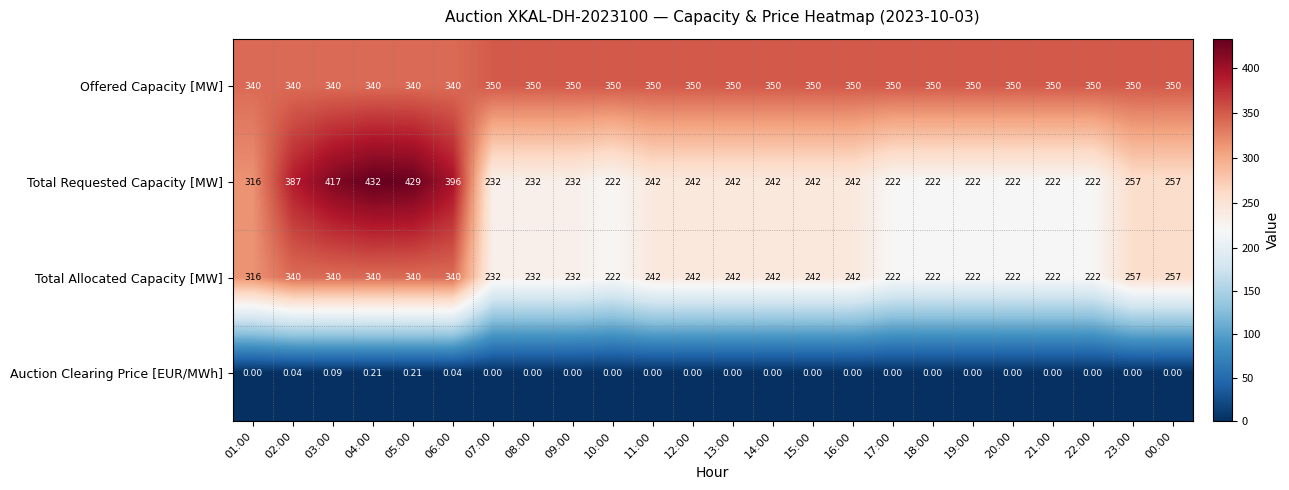

Between 04:00 and 06:00, which series saw the biggest shift?

Total Requested Capacity [MW]